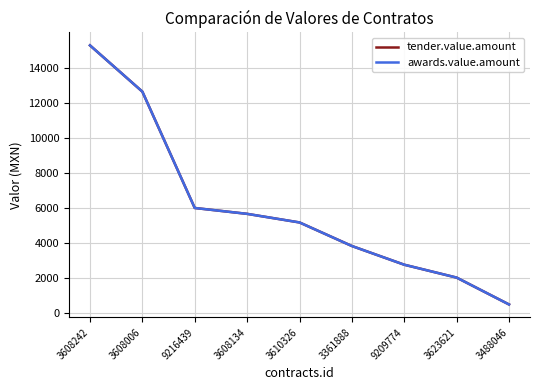

Does the chart display data point markers on the line(s)?

No